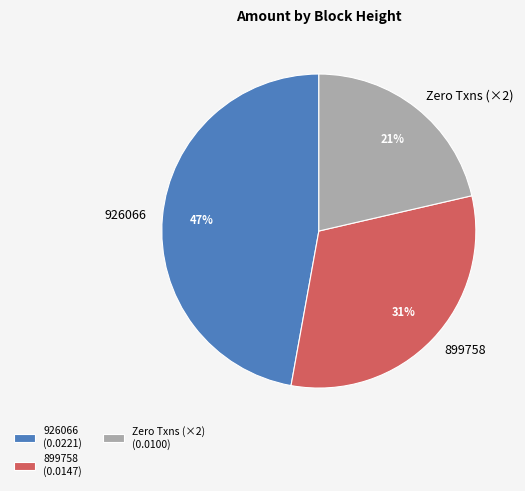

True or false: 926066 accounts for 58% of the total.

False